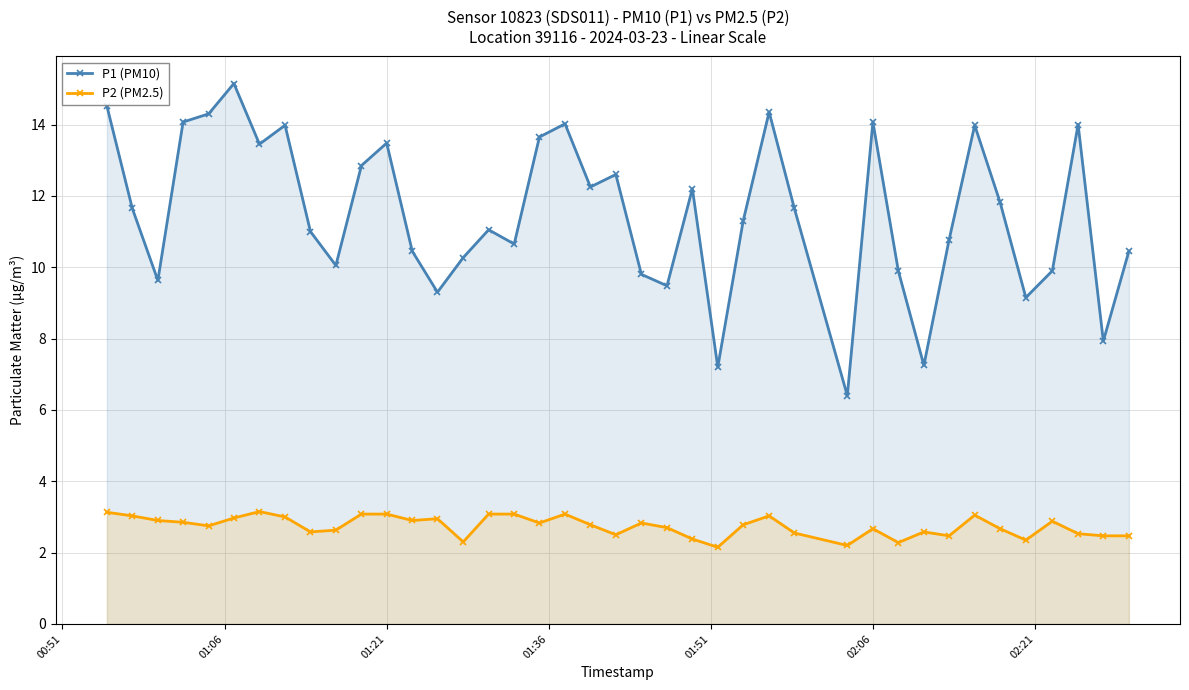

Which series has the largest total across all categories?

P1 (PM10)